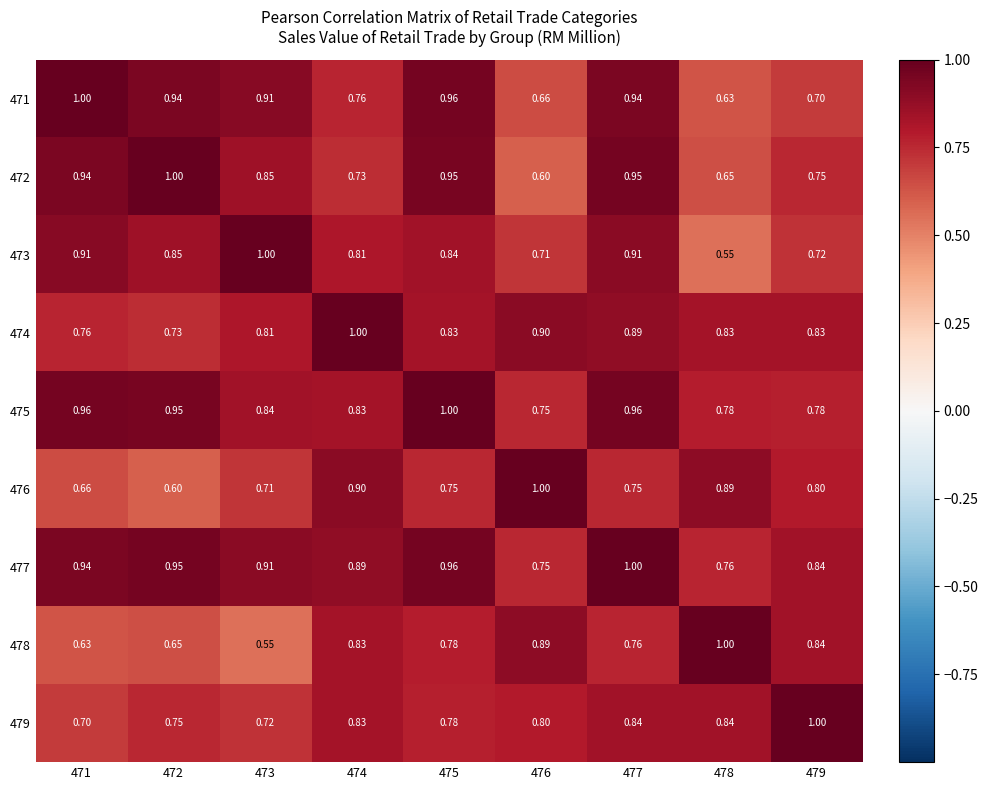

How many series are shown in this chart?

9